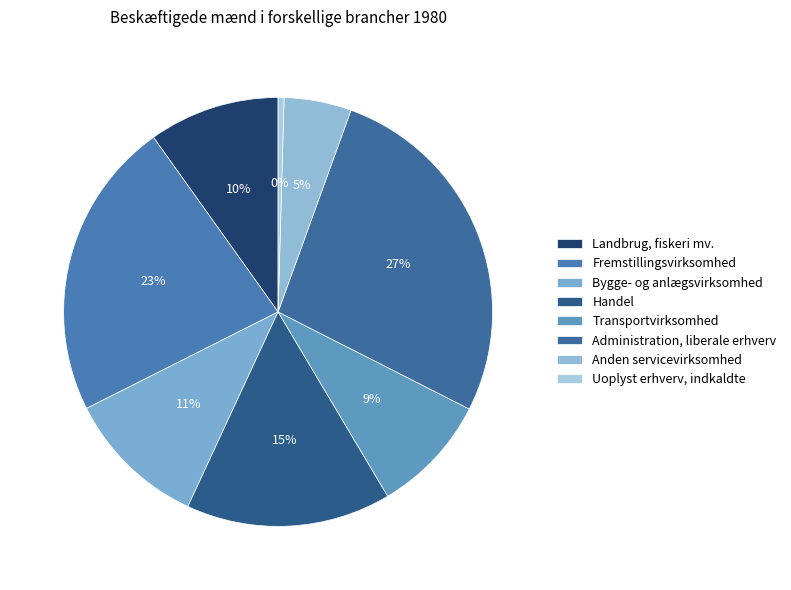

What is the smallest slice in the pie chart?

Uoplyst erhverv, indkaldte